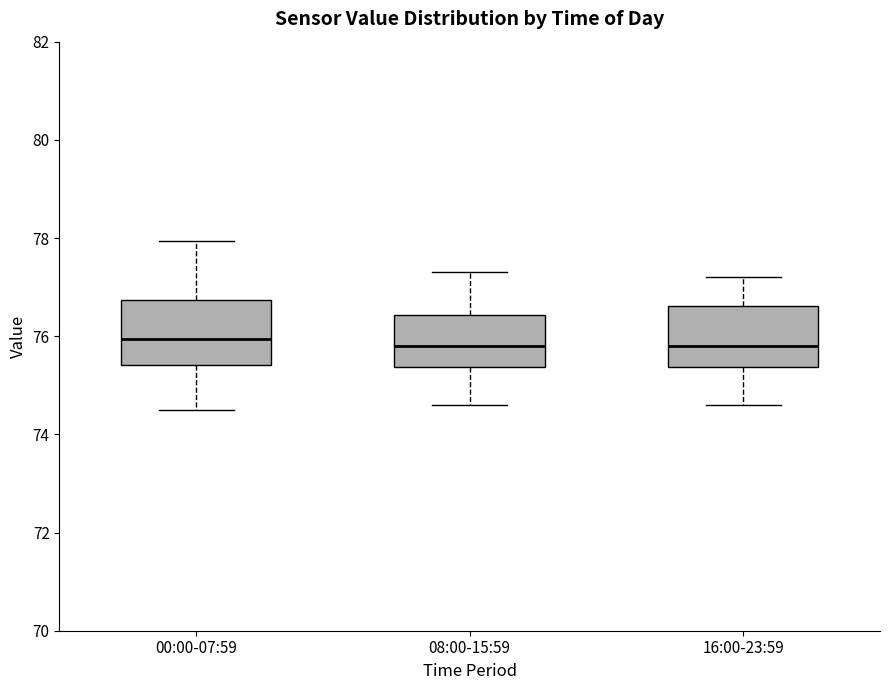

Reading left to right, transcribe this box plot: for each box, give where its median line is, the range the box spans, and where its two whiskers end, as read against the y-axis. The values are not printed on the chart, so give them approximately, as read against the axis.

00:00-07:59: median 76.0, box 75.4 to 76.8, whiskers 74.6 to 78.0
08:00-15:59: median 75.8, box 75.4 to 76.4, whiskers 74.6 to 77.4
16:00-23:59: median 75.8, box 75.4 to 76.6, whiskers 74.6 to 77.2